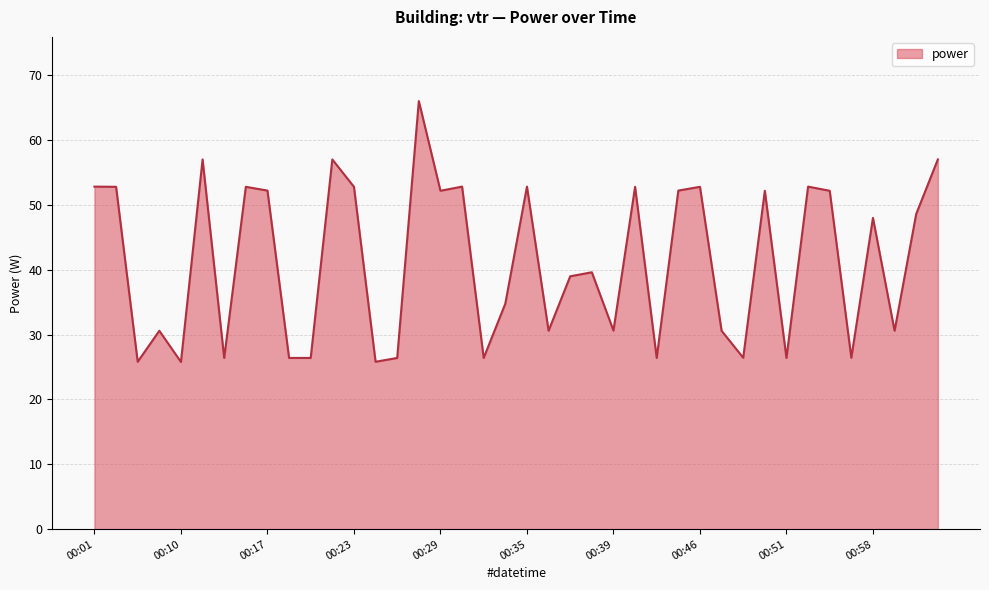

What is the difference between the maximum and minimum values?

40.2